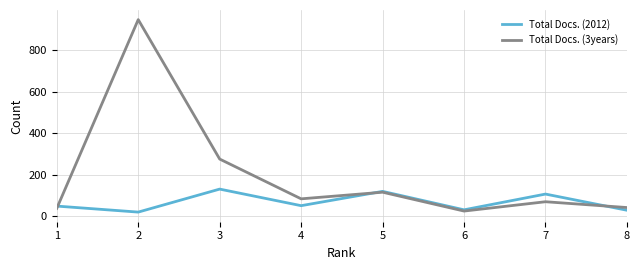

What is the difference between the Total Docs. (3years) values at 8 and 2?

907